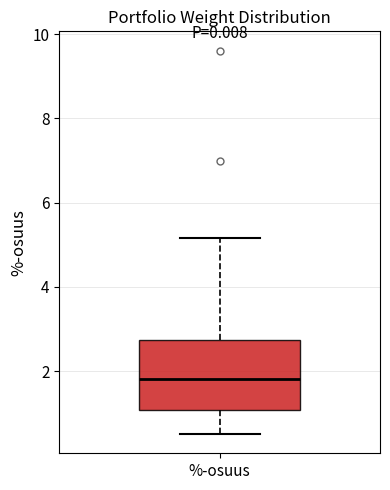

Read this box plot against the y-axis: the position of the median line, the range covered by the box, and the ends of both whiskers. The values are not printed on the chart, so give them approximately, as read against the axis.

median 1.8, box 1.0 to 2.8, whiskers 0.6 to 5.2